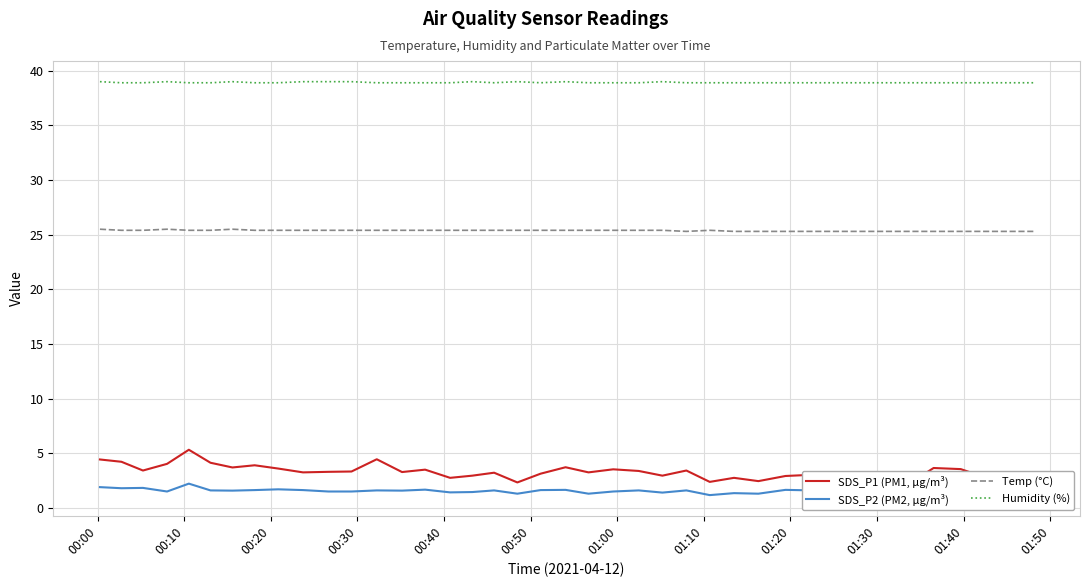

Does the chart display data point markers on the line(s)?

No